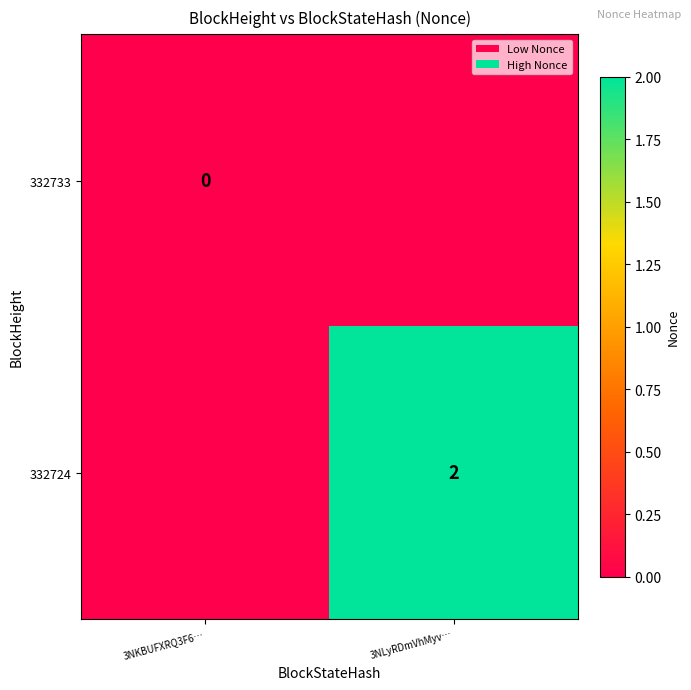

The 332733 series shows 0 at 3NKBUFXRQ3F6…. True or false?

True